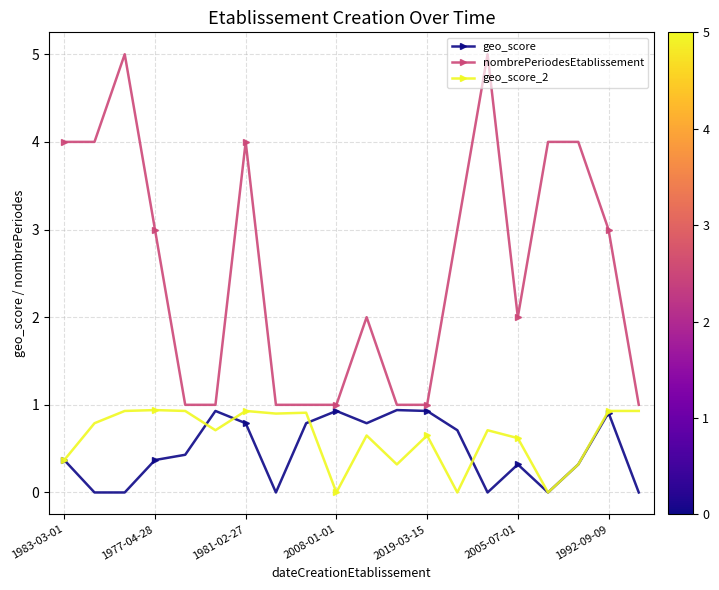

True or false: geo_score_2 has more than 1 points higher than both neighbors.

True